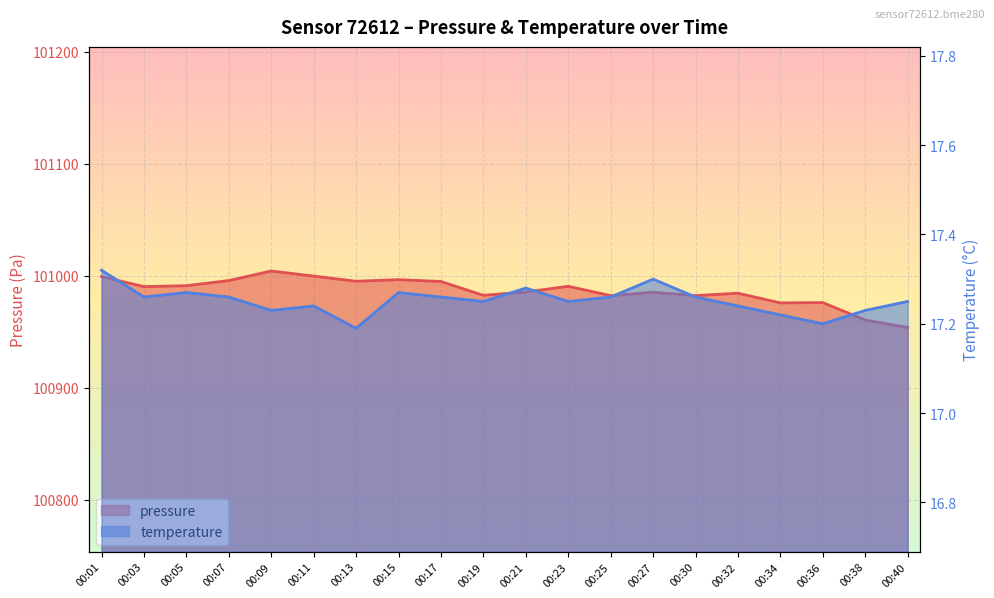

Reading left to right, list all the values displayed in this chart.

pressure: 00:01=100999.2	00:03=100990.2	00:05=100991.1	00:07=100995.6	00:09=101004.2	00:11=100999.6	00:13=100995.0	00:15=100996.4	00:17=100994.8	00:19=100982.5	00:21=100985.4	00:23=100990.5	00:25=100982.2	00:27=100985.2	00:30=100982.2	00:32=100984.3	00:34=100975.7	00:36=100976.0	00:38=100960.4	00:40=100953.8
temperature: 00:01=17.3	00:03=17.3	00:05=17.3	00:07=17.3	00:09=17.2	00:11=17.2	00:13=17.2	00:15=17.3	00:17=17.3	00:19=17.2	00:21=17.3	00:23=17.2	00:25=17.3	00:27=17.3	00:30=17.3	00:32=17.2	00:34=17.2	00:36=17.2	00:38=17.2	00:40=17.2